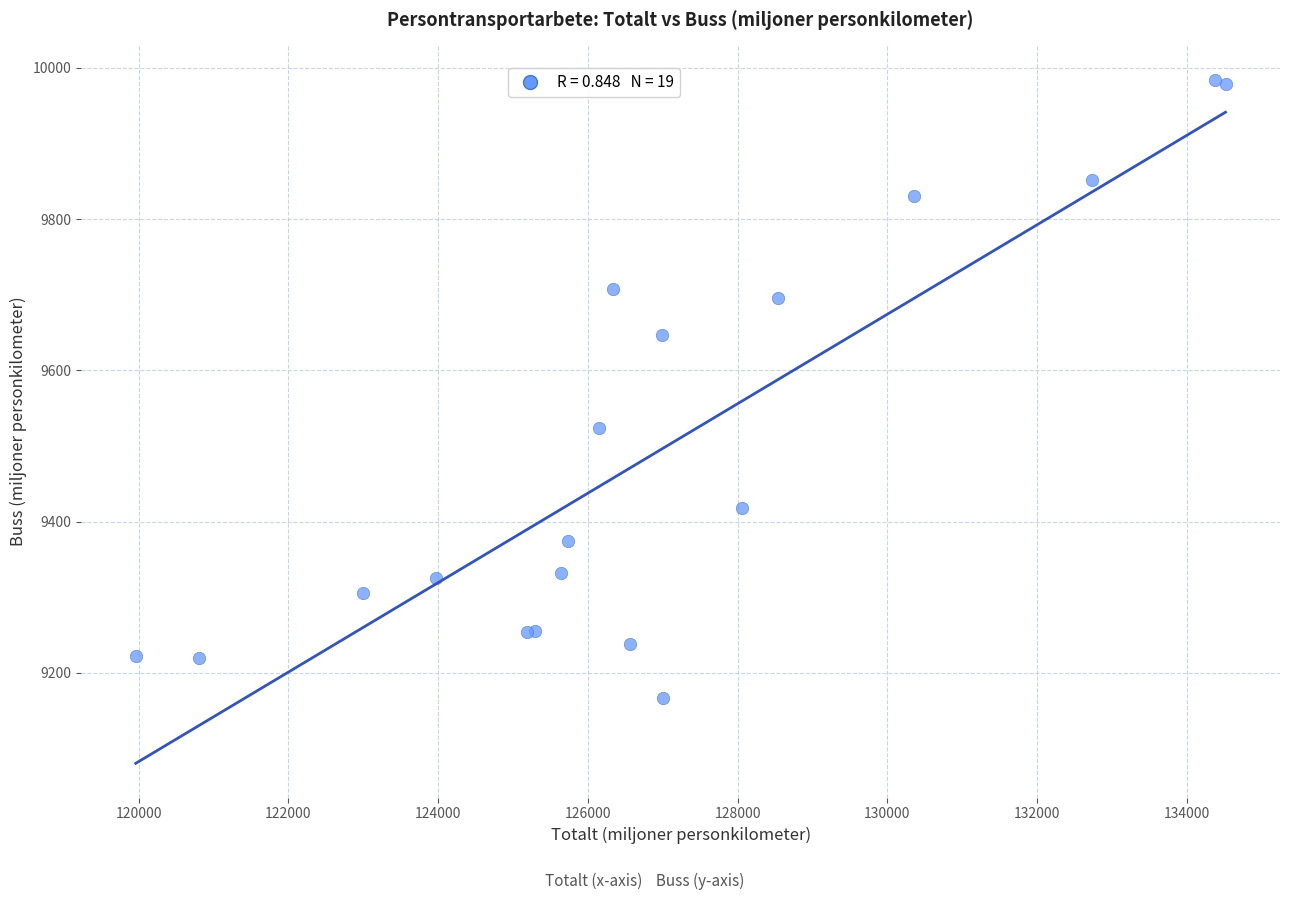

What Y value in the scatter plot is closest to 9575?

9523.8